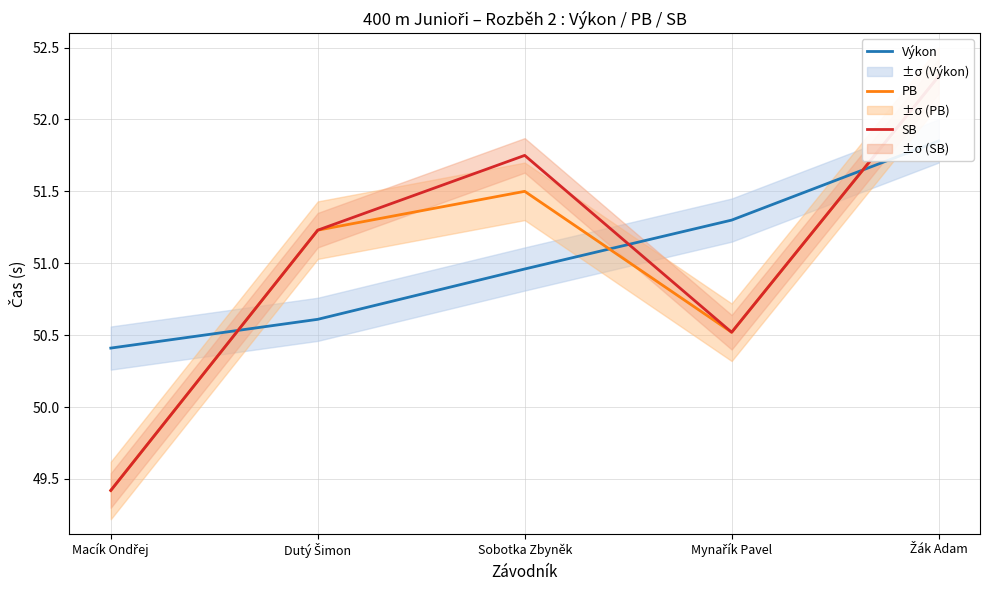

Reading left to right, transcribe all the data shown in this chart.

Výkon: Macík Ondřej=50.4	Dutý Šimon=50.6	Sobotka Zbyněk=51.0	Mynařík Pavel=51.3	Žák Adam=51.9
PB: Macík Ondřej=49.4	Dutý Šimon=51.2	Sobotka Zbyněk=51.5	Mynařík Pavel=50.5	Žák Adam=52.3
SB: Macík Ondřej=49.4	Dutý Šimon=51.2	Sobotka Zbyněk=51.8	Mynařík Pavel=50.5	Žák Adam=52.3